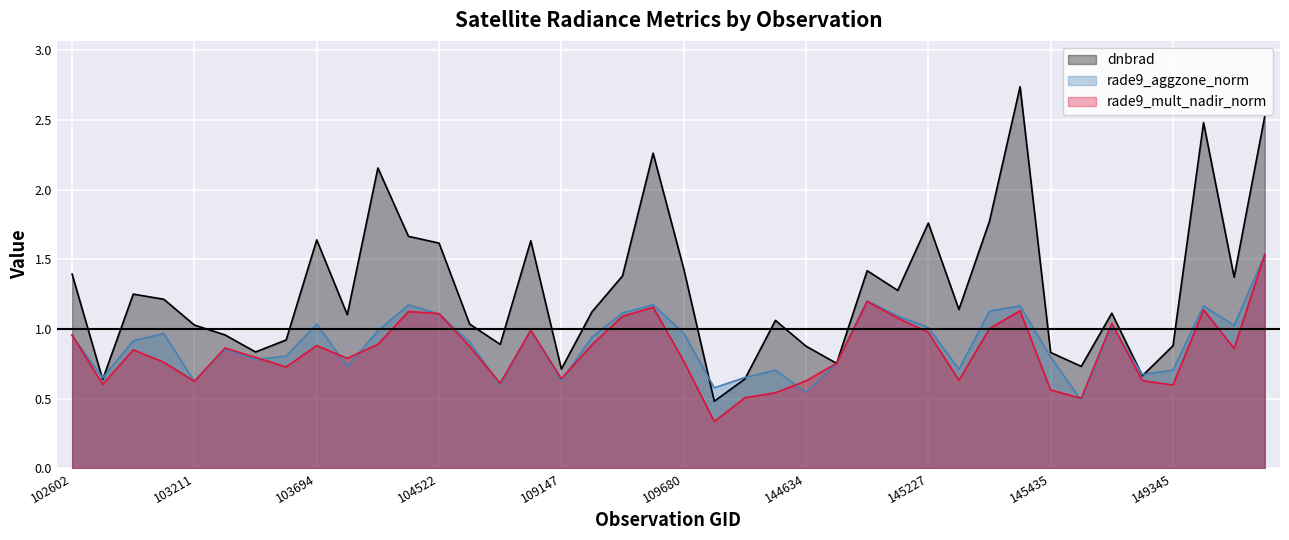

After their last crossing, which series has the higher values: rade9_aggzone_norm or dnbrad?

dnbrad